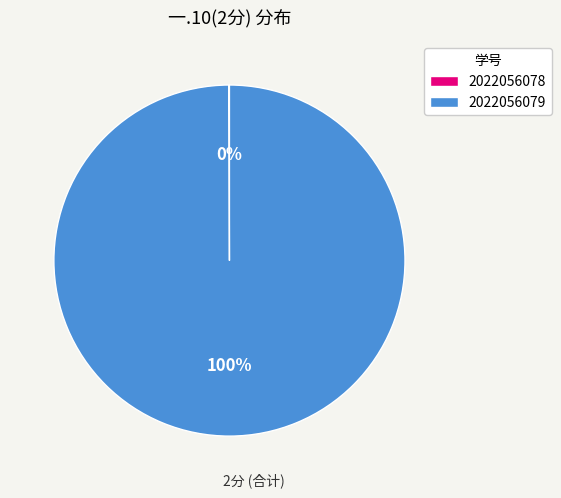

To the nearest percent, what is the difference between the largest and smallest slice percentages?

100%